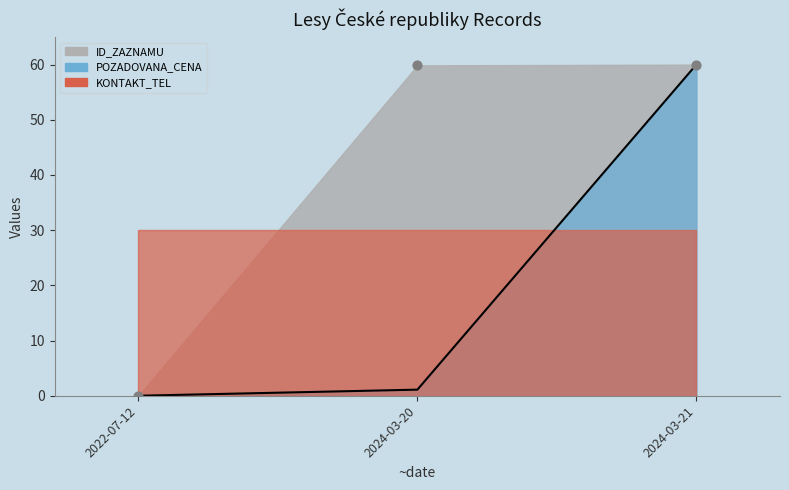

Which series contains the lowest Y value?

ID_ZAZNAMU